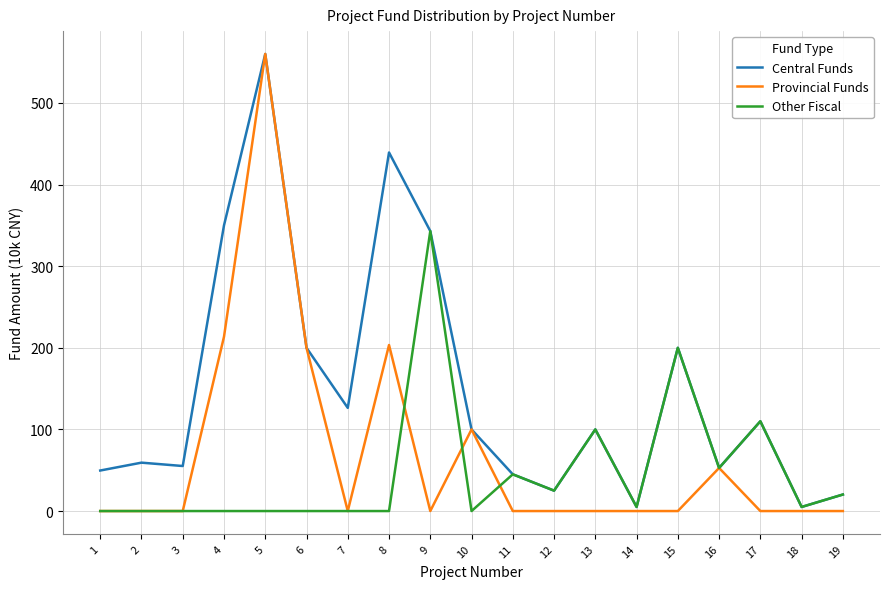

List the series in order of their overall mean, lowest first.

Other Fiscal, Provincial Funds, Central Funds